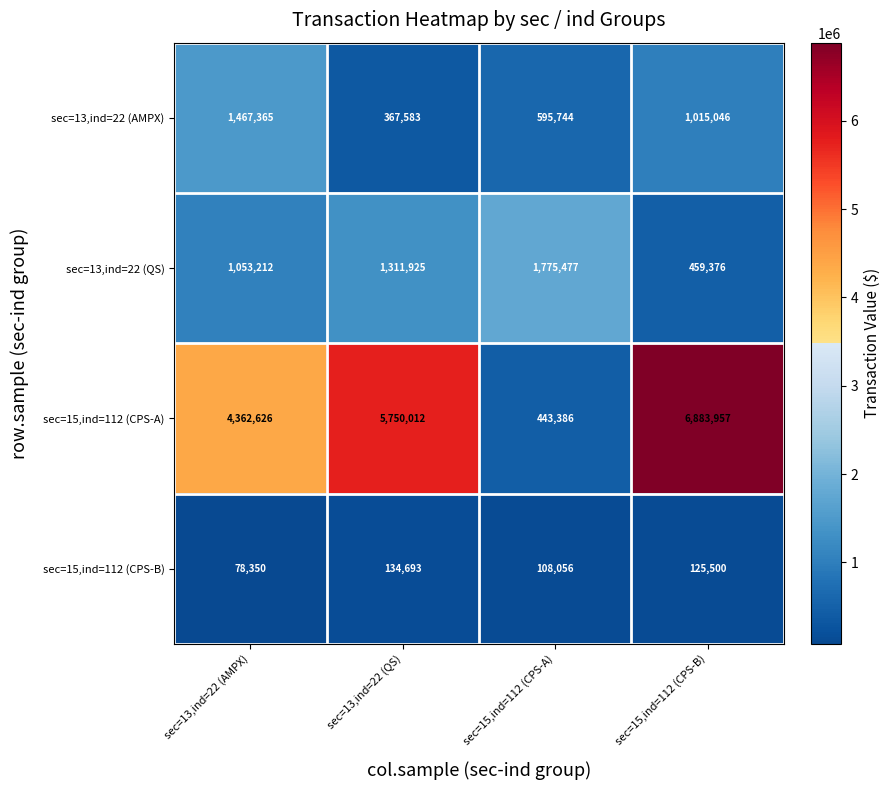

What is the sum of all sec=13,ind=22 (QS) values?

4599990